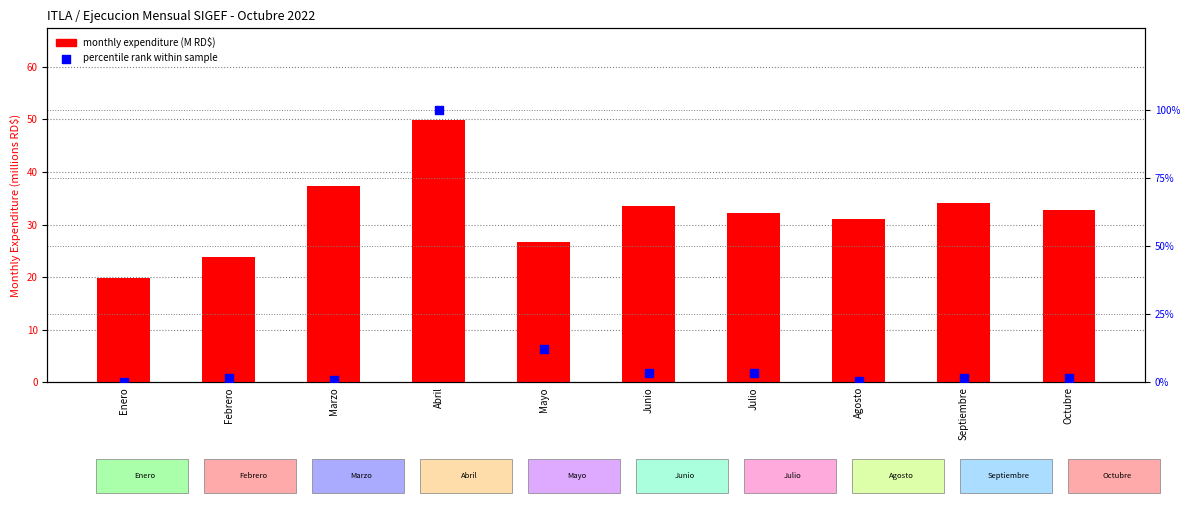

Is the value of monthly expenditure (M RD$) at Julio greater than the value of percentile rank within sample at Agosto?

Yes